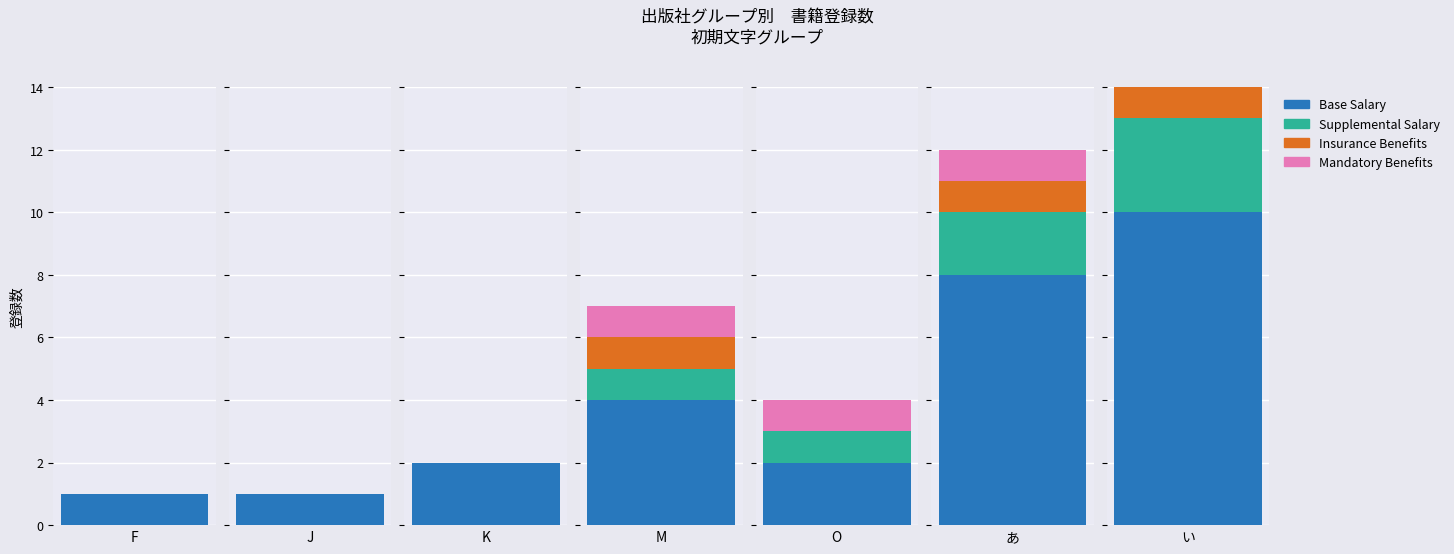

What is the difference between the highest and lowest values at M?

3